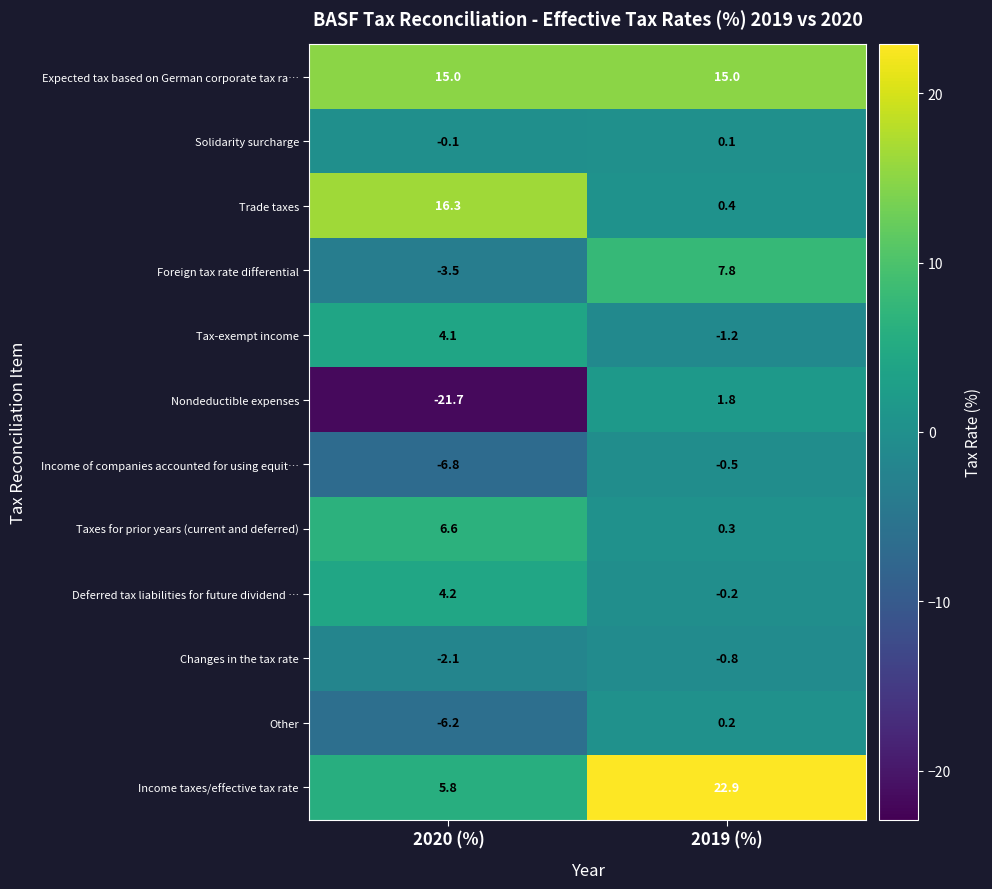

What is the sum of the Other values at 2020 (%) and 2019 (%)?

-6.0